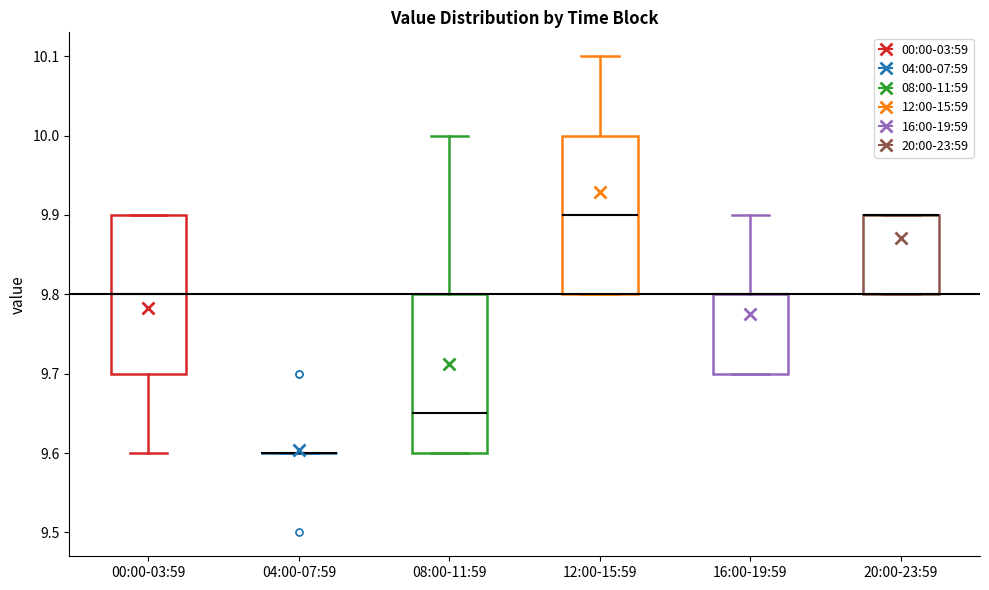

Reading left to right, transcribe this box plot: for each box, give where its median line is, the range the box spans, and where its two whiskers end, as read against the y-axis. The values are not printed on the chart, so give them approximately, as read against the axis.

00:00-03:59: median 9.80, box 9.70 to 9.90, whiskers 9.60 to 9.90
04:00-07:59: box collapsed to a line at 9.60, whiskers 9.60 to 9.60
08:00-11:59: median 9.65, box 9.60 to 9.80, whiskers 9.60 to 10.00
12:00-15:59: median 9.90, box 9.80 to 10.00, whiskers 9.80 to 10.10
16:00-19:59: median 9.80 (drawn on the box's upper edge), box 9.70 to 9.80, whiskers 9.70 to 9.90
20:00-23:59: median 9.90 (drawn on the box's upper edge), box 9.80 to 9.90, whiskers 9.80 to 9.90